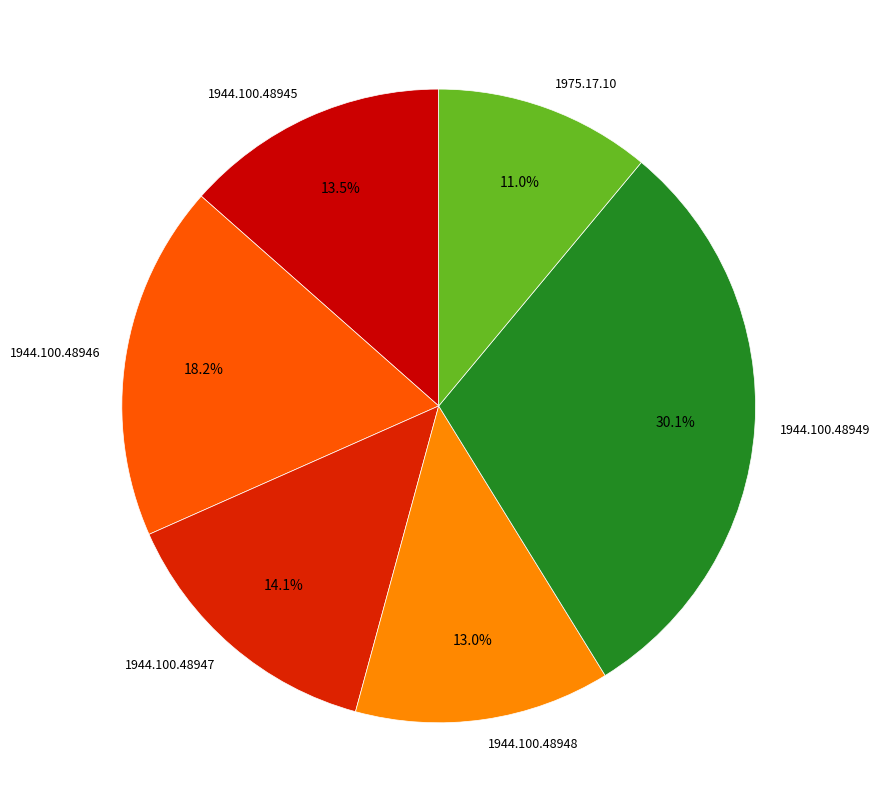

Which category has the biggest portion of the pie?

1944.100.48949